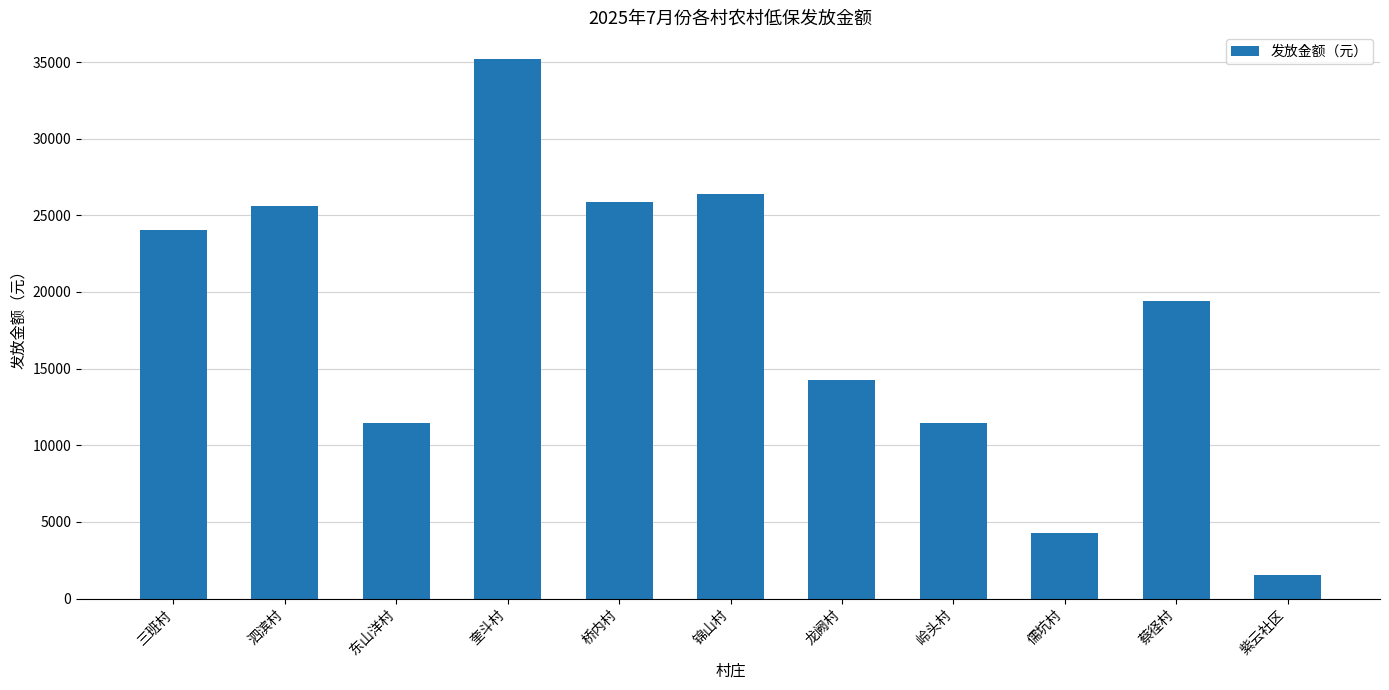

How many bars are there in total?

11